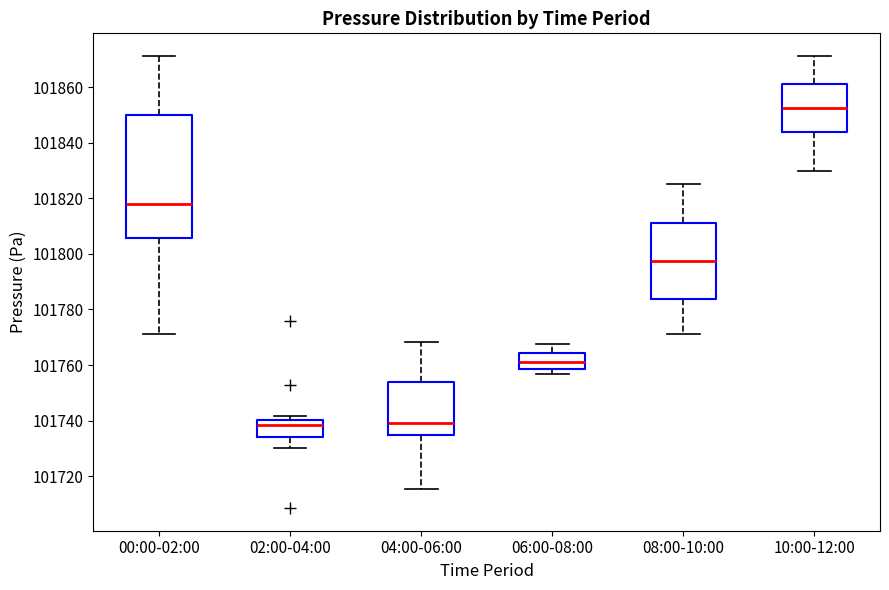

Reading left to right, read every box against the y-axis: the position of its median line, the range the box covers, and the ends of its whiskers. The values are not printed on the chart, so give them approximately, as read against the axis.

00:00-02:00: median 101818, box 101806 to 101850, whiskers 101772 to 101872
02:00-04:00: median 101738, box 101734 to 101740, whiskers 101730 to 101742
04:00-06:00: median 101740, box 101734 to 101754, whiskers 101716 to 101768
06:00-08:00: median 101762, box 101758 to 101764, whiskers 101756 to 101768
08:00-10:00: median 101798, box 101784 to 101812, whiskers 101772 to 101826
10:00-12:00: median 101852, box 101844 to 101862, whiskers 101830 to 101872